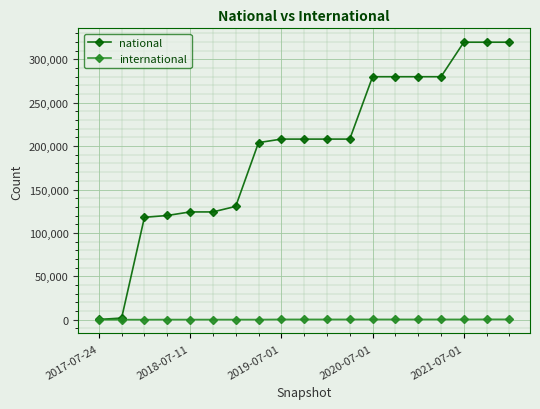

Which series has the largest total across all categories?

national